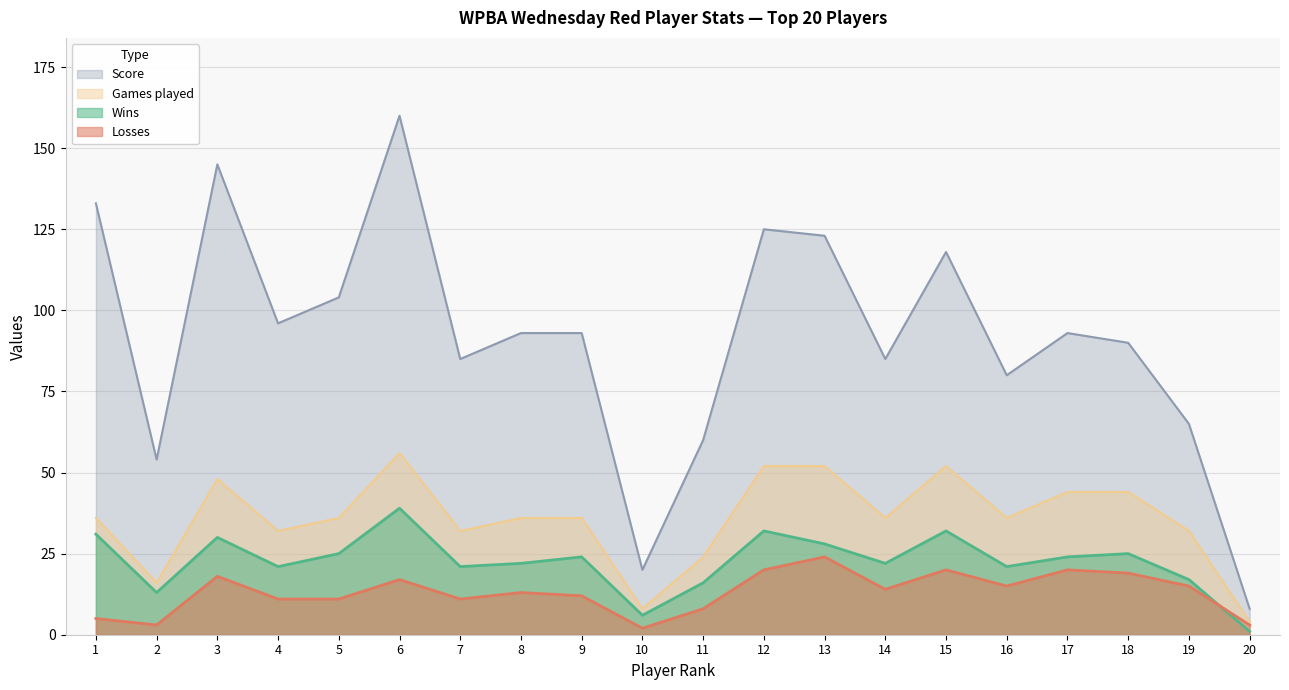

At which category does Losses reach its first local peak?

3